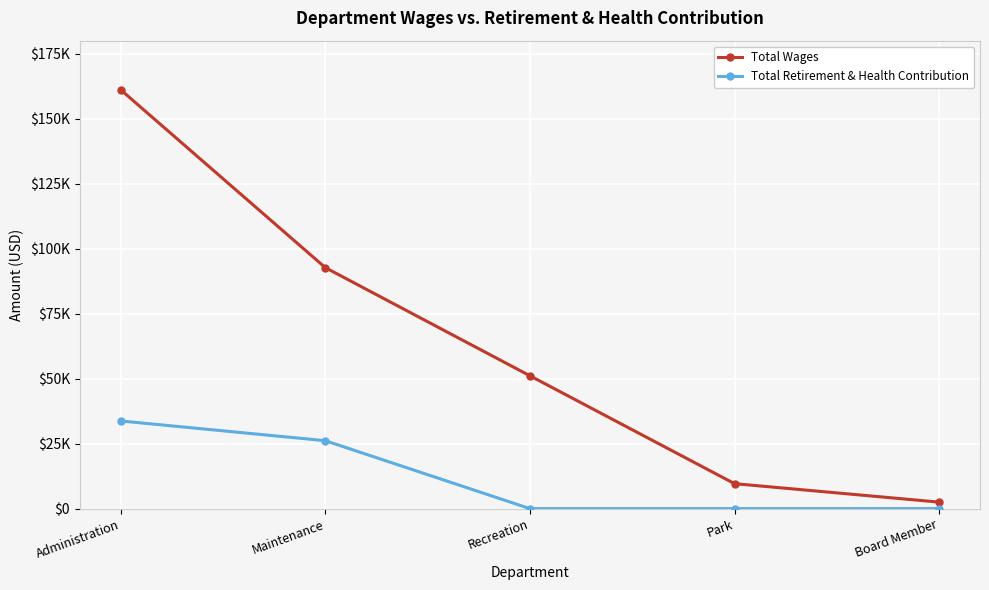

What are all the series names shown in the legend?

Total Wages, Total Retirement & Health Contribution